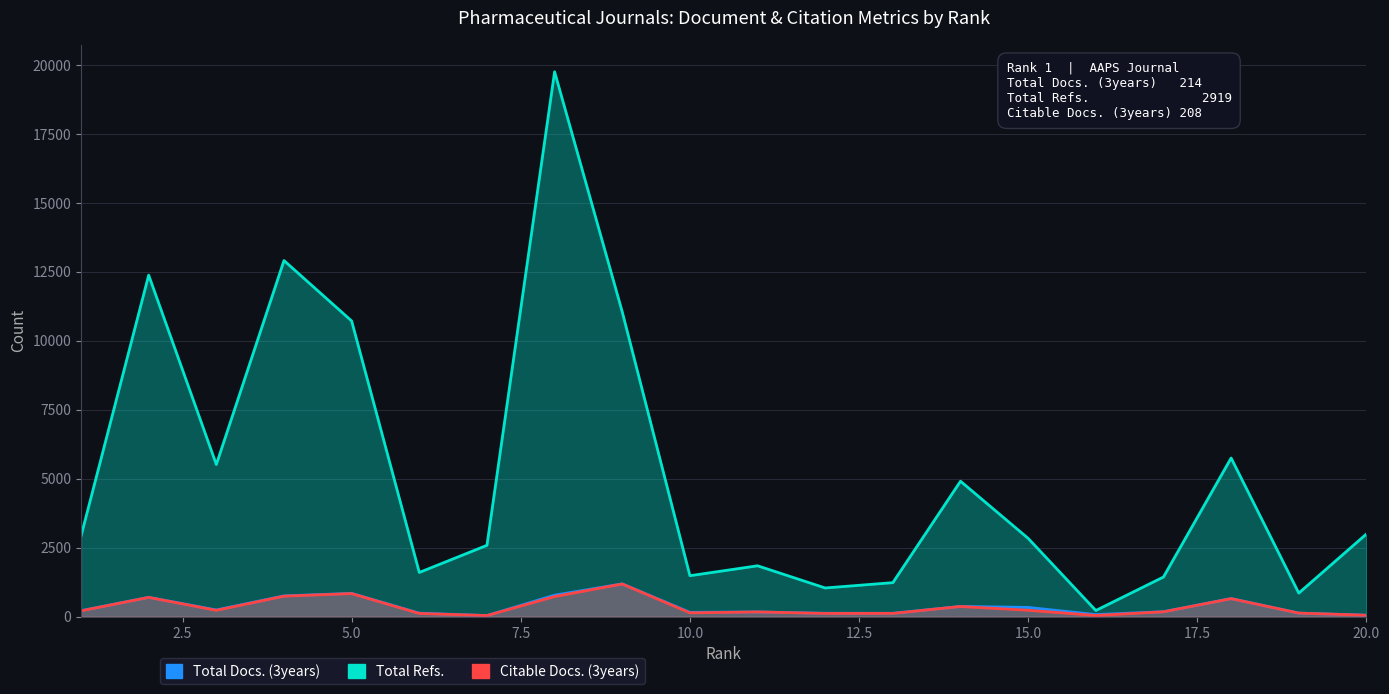

What is the value of the Total Refs. point at the 14th from the left?

4906